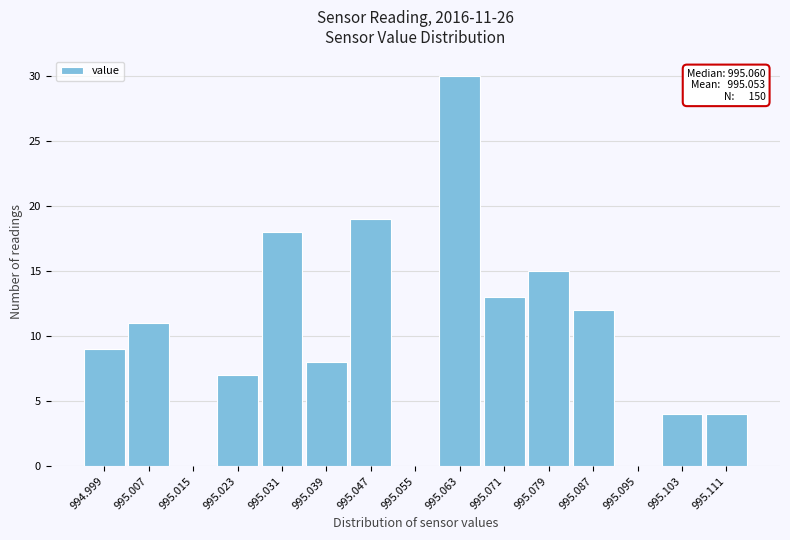

Over which range of the x-axis is the bar tallest?

995.059 to 995.067